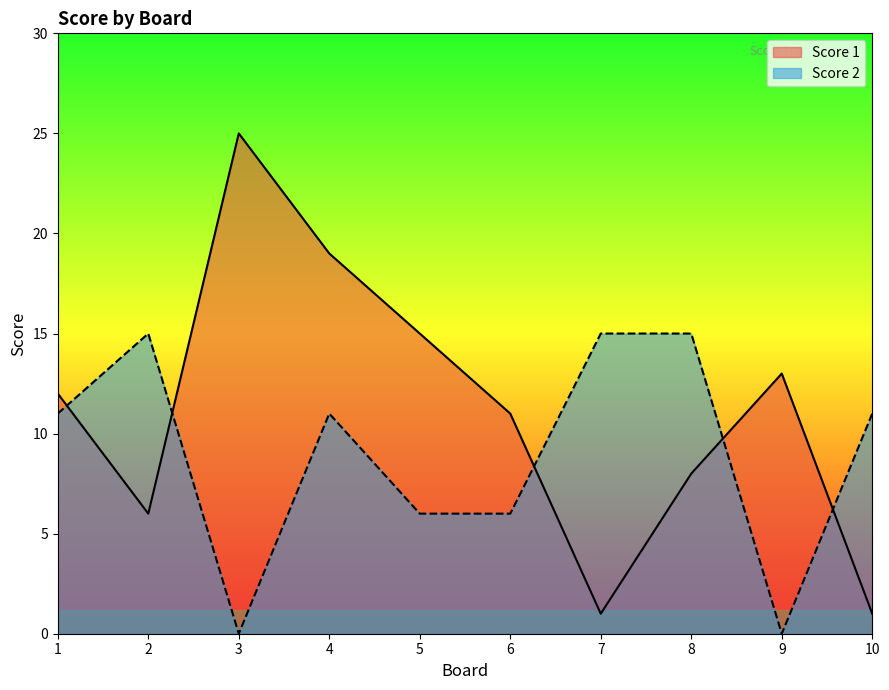

What is the sum of the Score 1 values at 4 and 5?

34